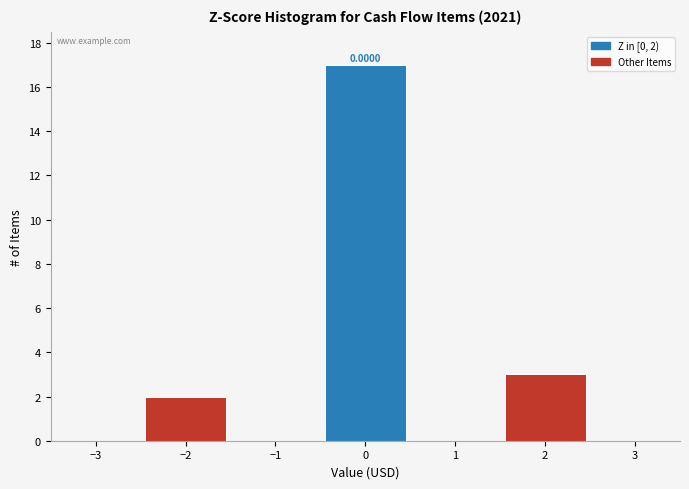

Over which range of the x-axis is the bar tallest?

-0.5 to 0.5